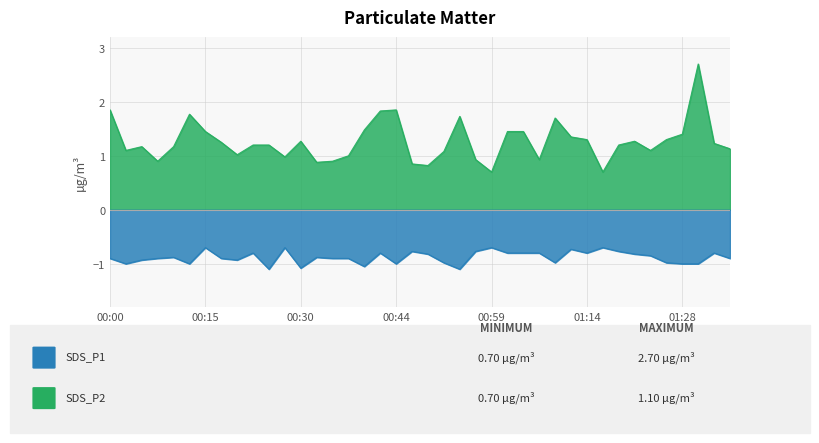

Rank the series by their average value, from highest to lowest.

SDS_P1, SDS_P2